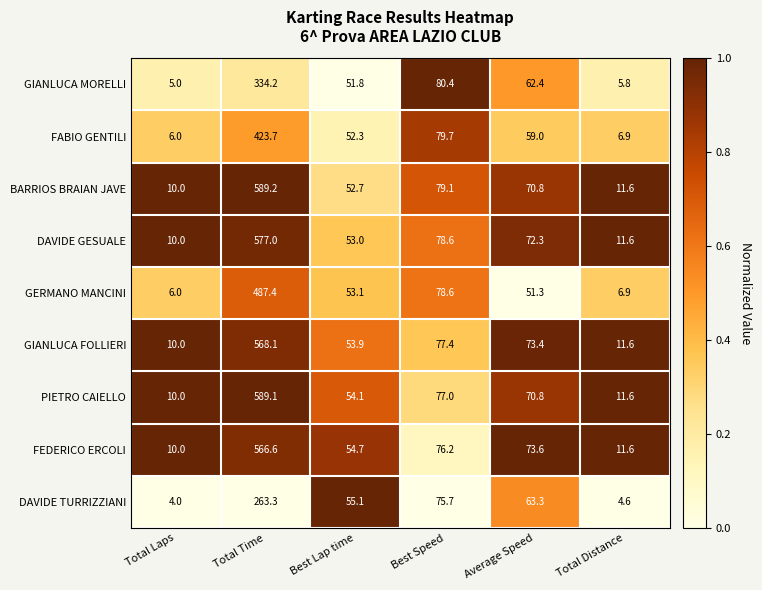

What is the sum of all GIANLUCA MORELLI values?

539.6